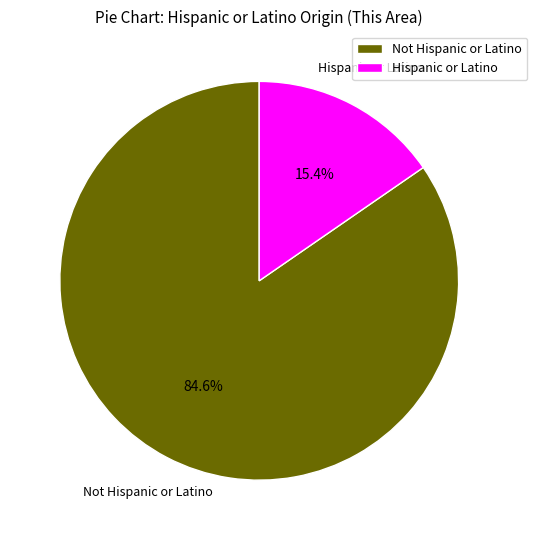

To the nearest percent, what portion does Not Hispanic or Latino represent?

85%